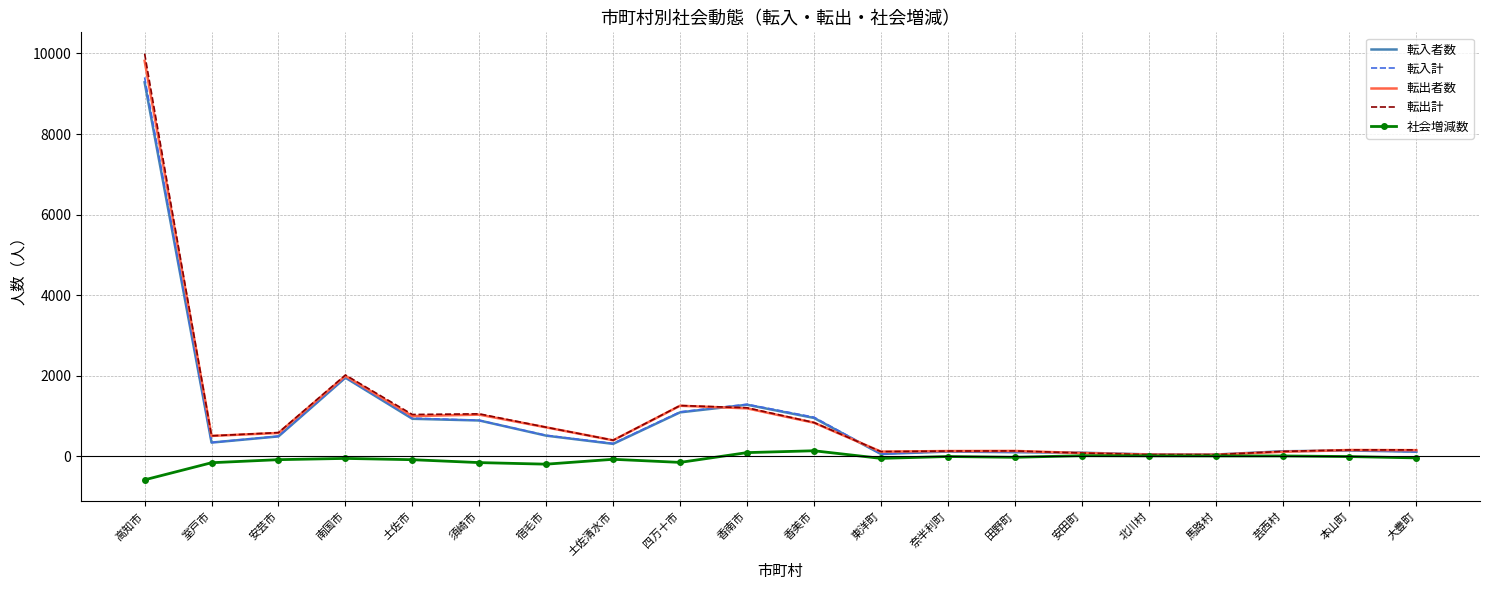

What is the difference between the maximum and minimum values in the 転入計 series?

9368